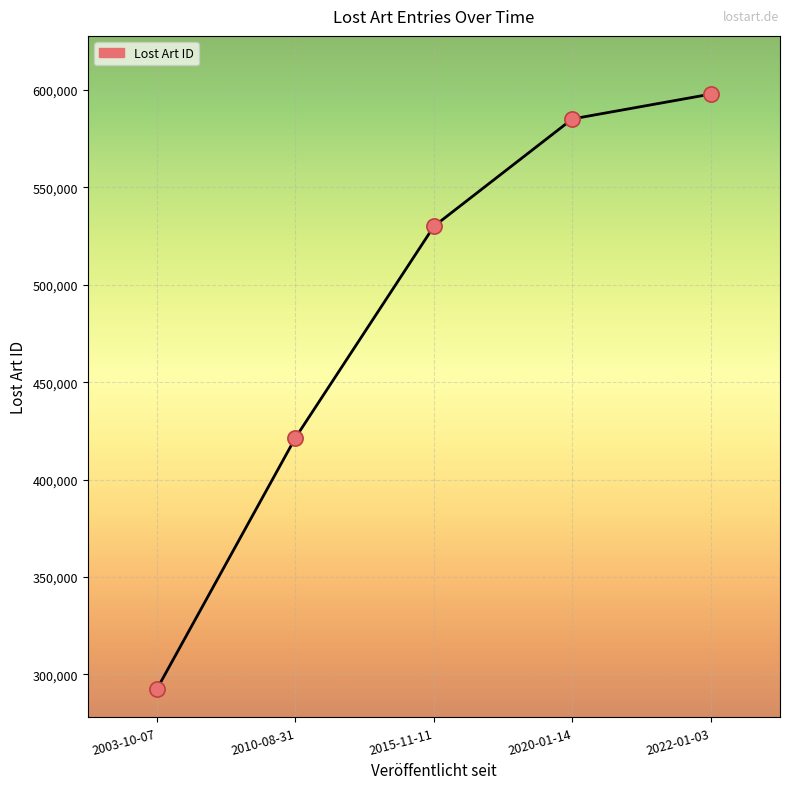

Between 2003-10-07 and 2022-01-03, which is larger?

2022-01-03